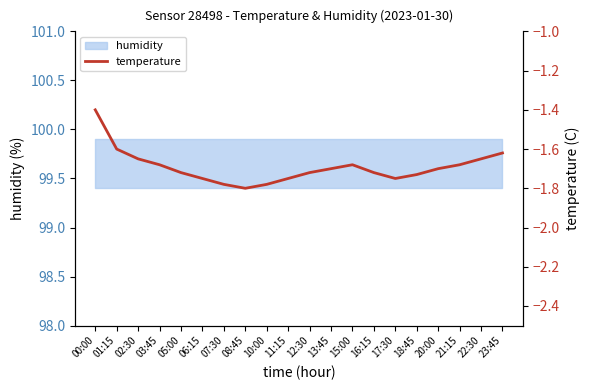

Which has a higher value, 02:30 or 05:00?

02:30